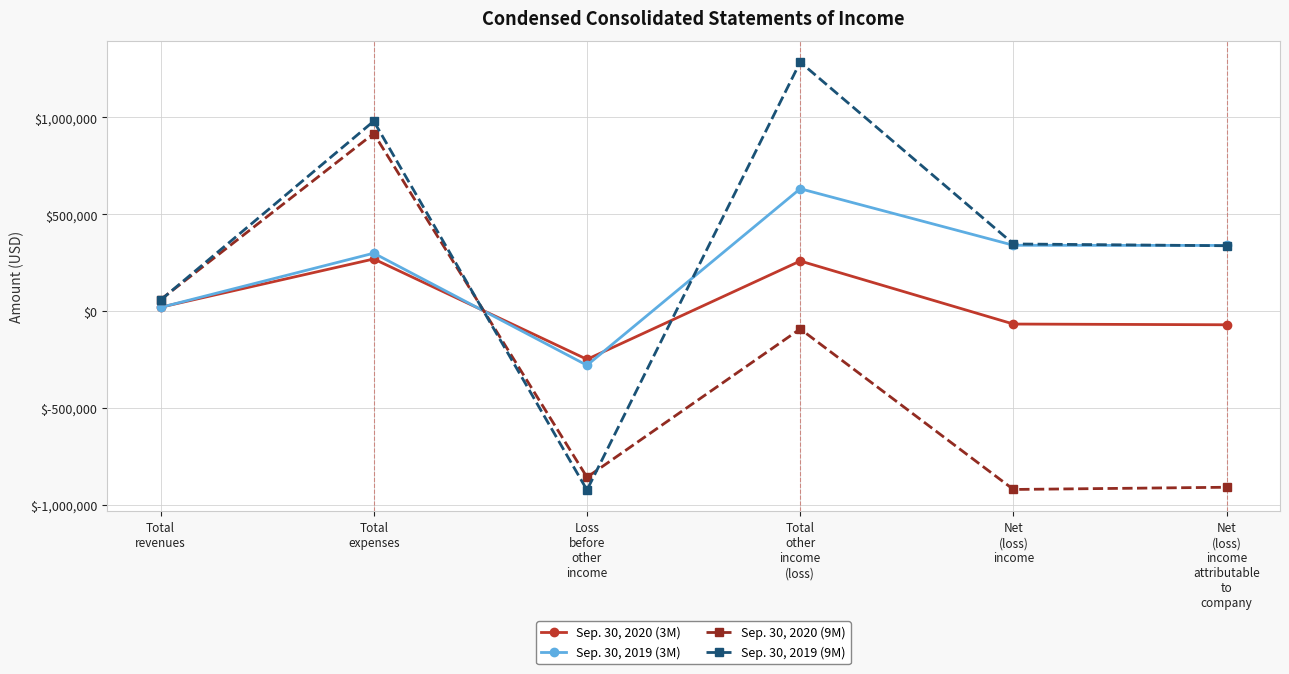

How many values in Sep. 30, 2019 (3M) are above zero?

5